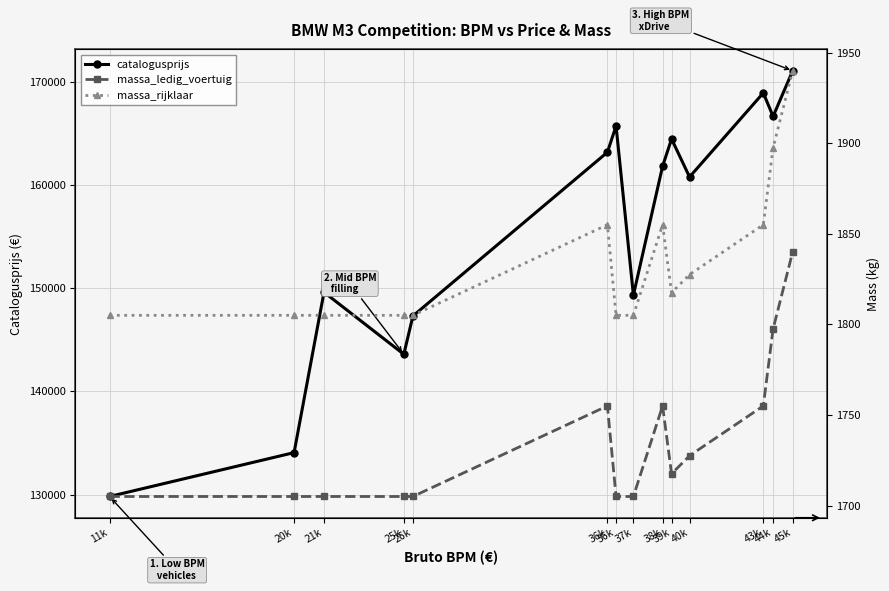

What is the value of the catalogusprijs point at the 1st from the left?

129811.0